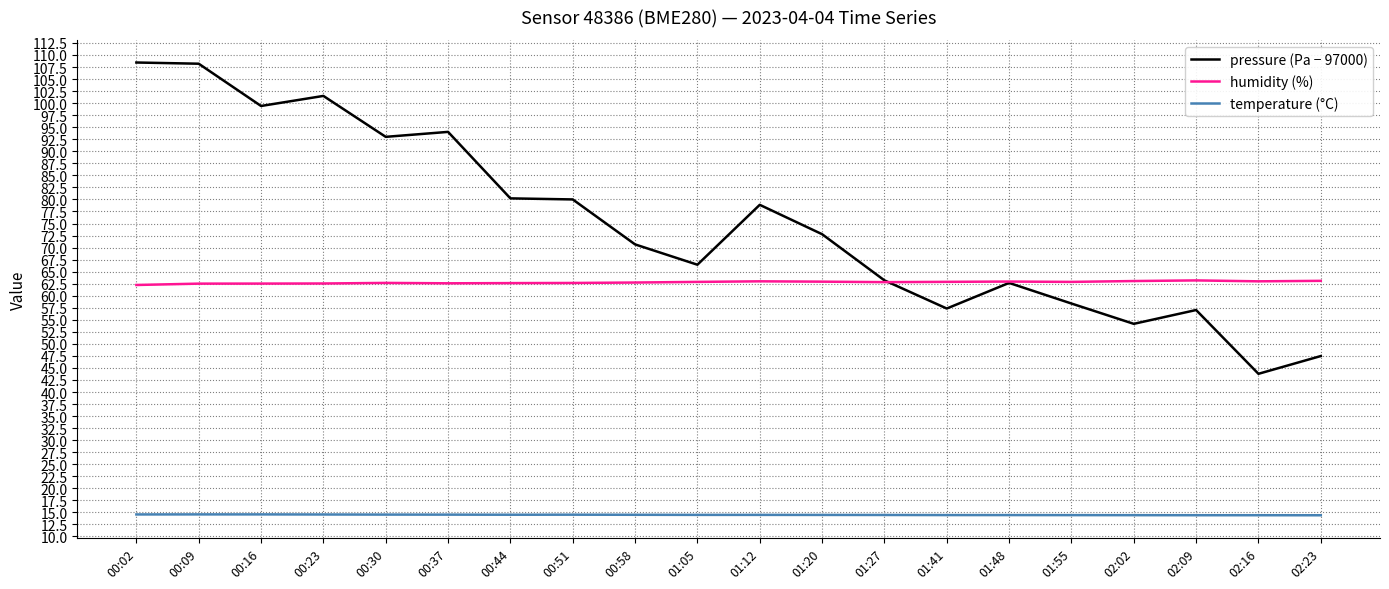

True or false: humidity (%) and pressure (Pa − 97000) cross at least once.

True